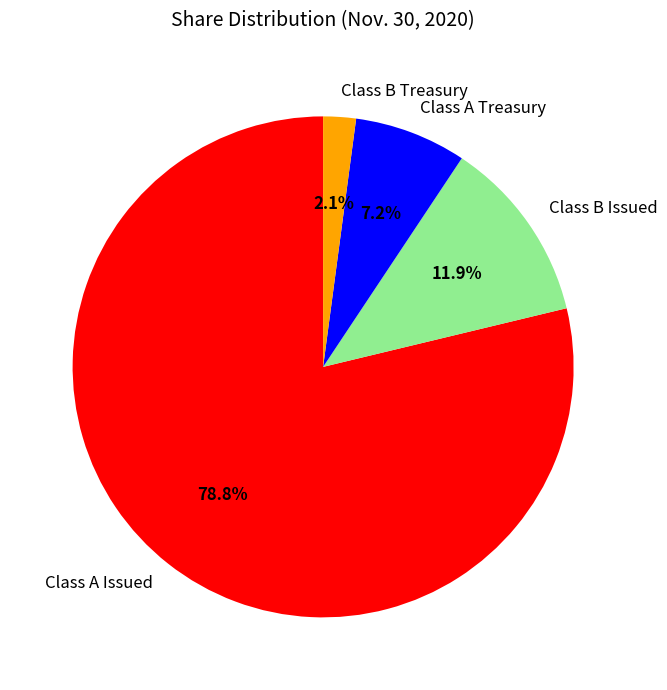

To the nearest percent, what portion does Class B Treasury represent?

2%